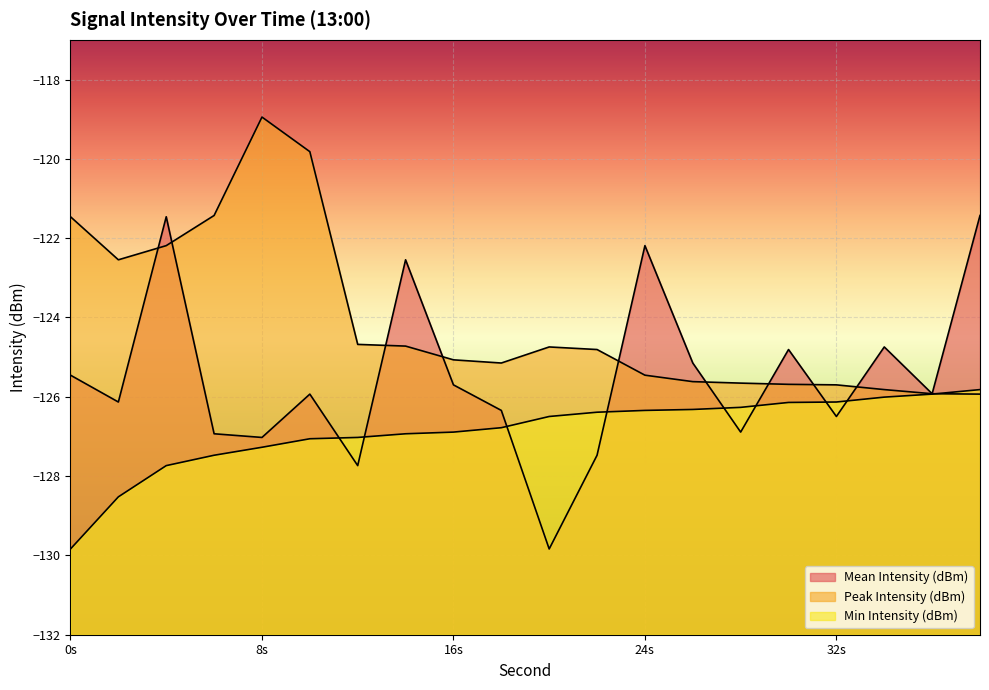

What is the total value across all series at 14?

-374.2